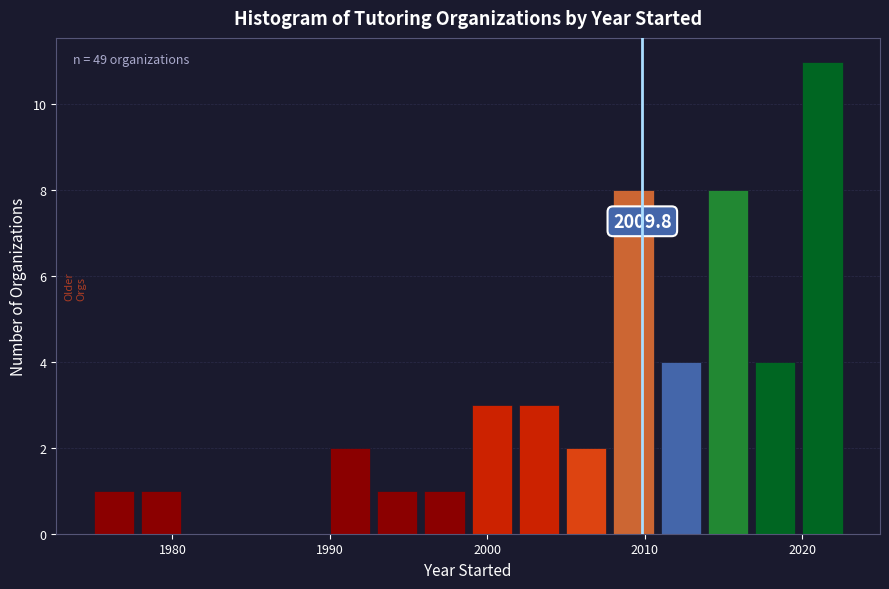

Around what value on the x-axis is the tallest bar? Give the approximate position of its centre, as read against the axis.

2021